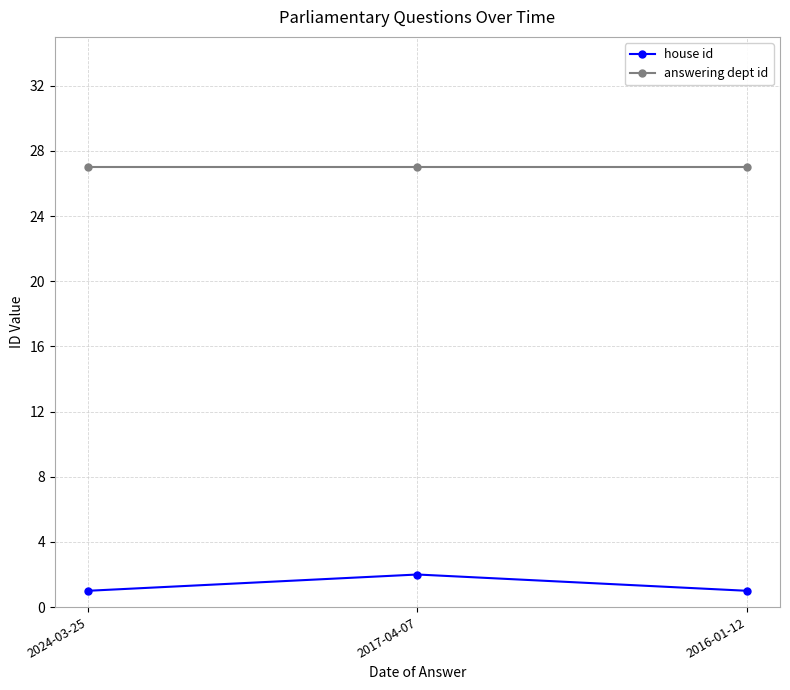

At which category is the sum across all series the highest?

2017-04-07